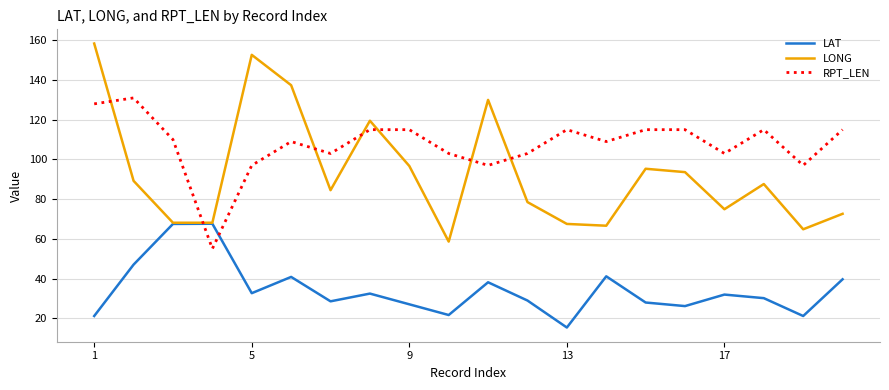

List the series in order of their peak value, highest first.

LONG, RPT_LEN, LAT